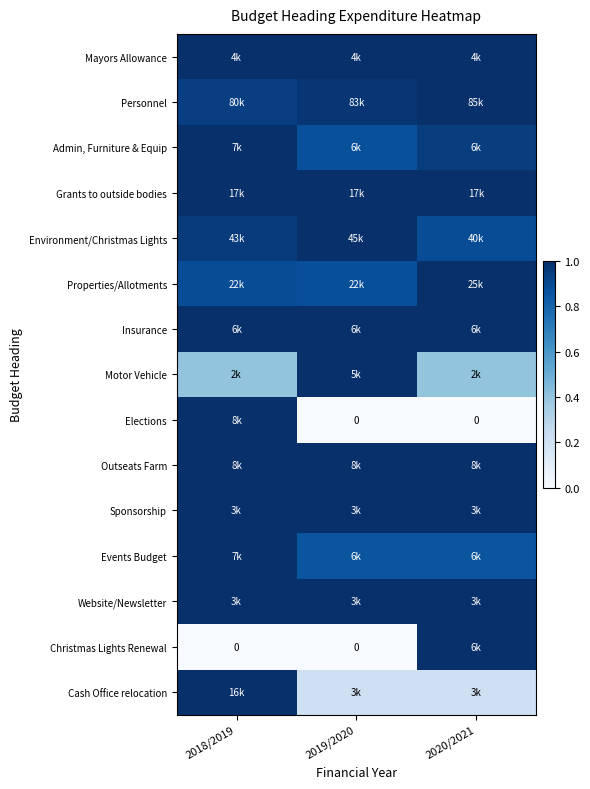

Between 2018/2019 and 2019/2020, which is larger?

2018/2019